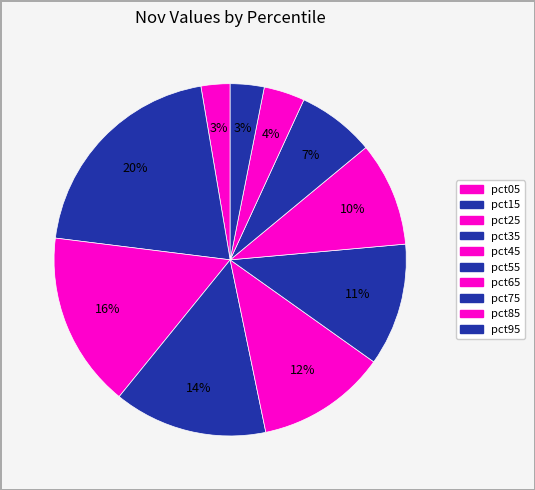

How many segments does this pie chart have?

10